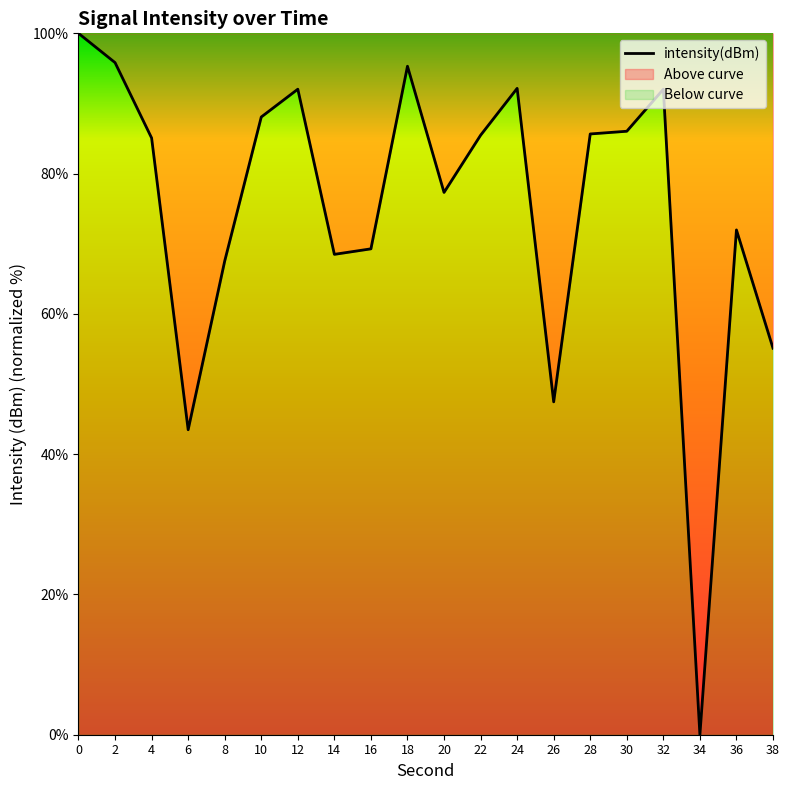

Reading left to right, list all the values displayed in this chart.

100.0	95.8	85.1	43.5	67.5	88.1	92.0	68.5	69.3	95.3	77.3	85.5	92.2	47.5	85.7	86.0	92.0	0.0	72.0	55.1